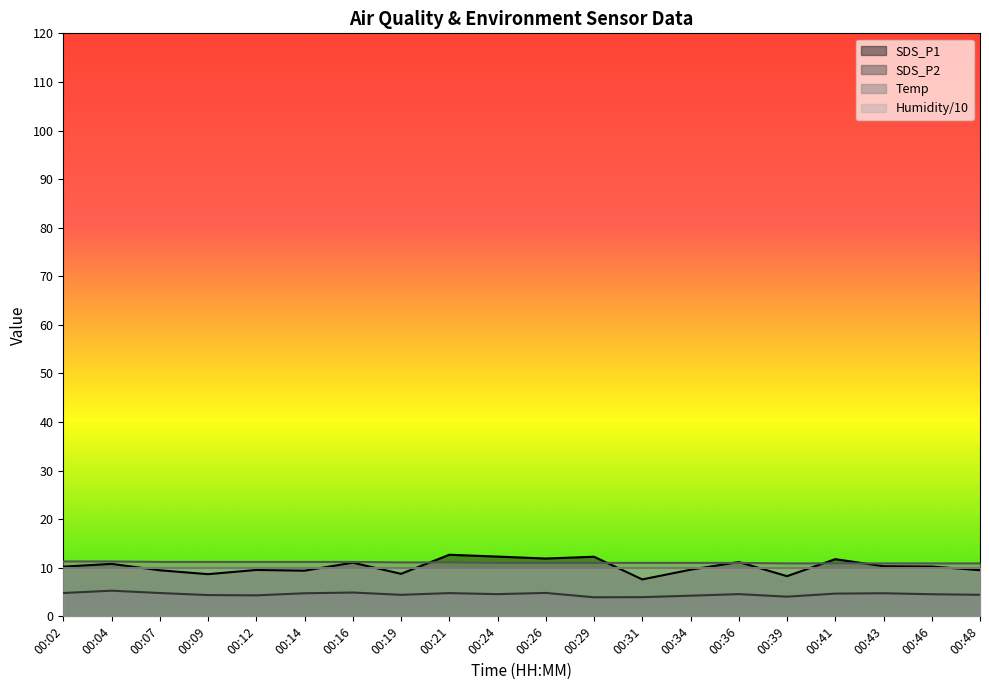

What are all the series names shown in the legend?

SDS_P1, SDS_P2, Temp, Humidity/10